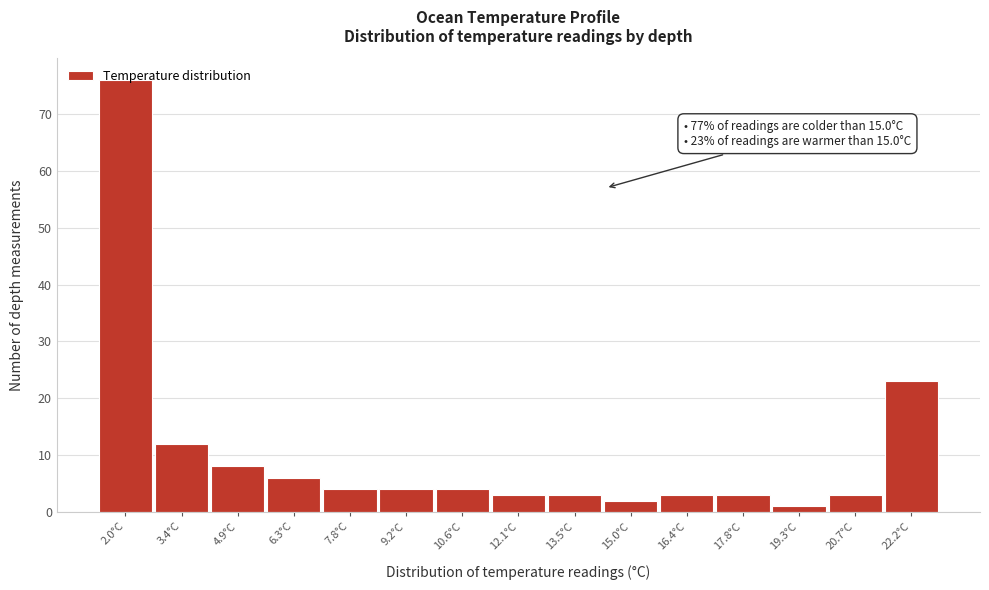

What is the label of the 10th bar from the left?

15.0°C